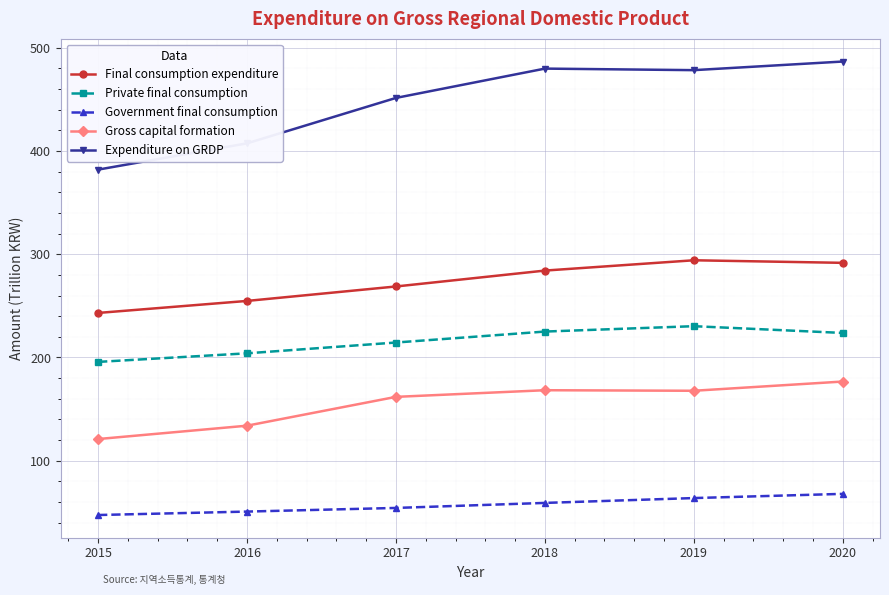

True or false: Expenditure on GRDP has a value of 479.8 at 2018.

True